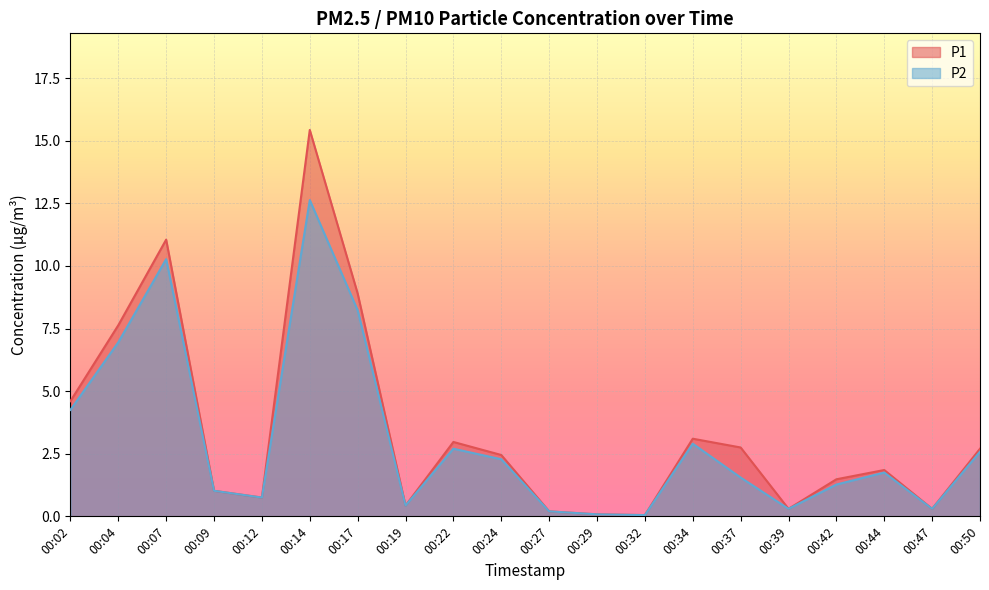

Where is the first local minimum for P2?

00:12